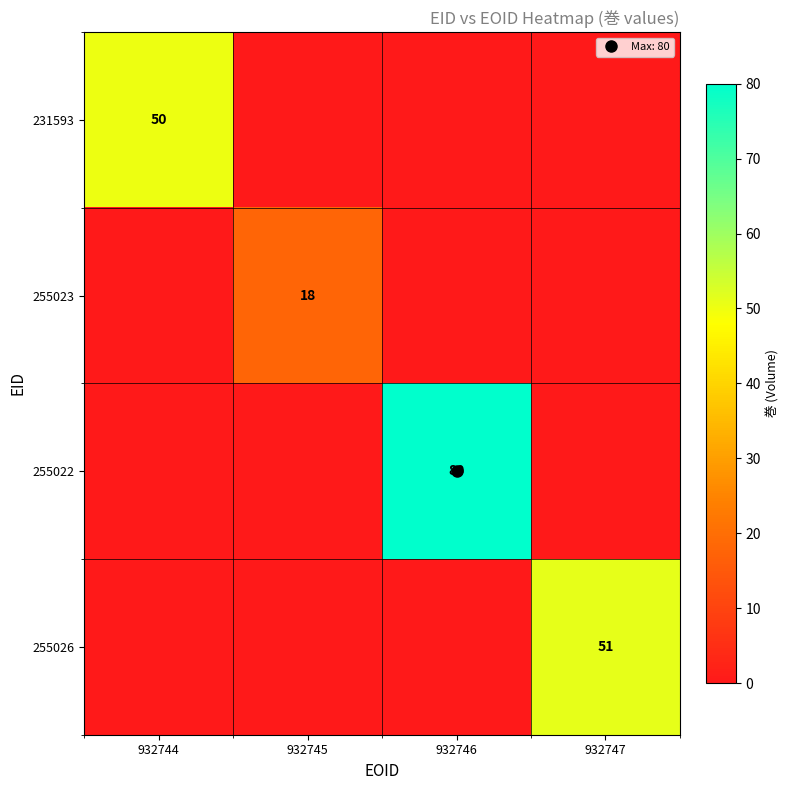

What is the sum of all 255023 values?

18